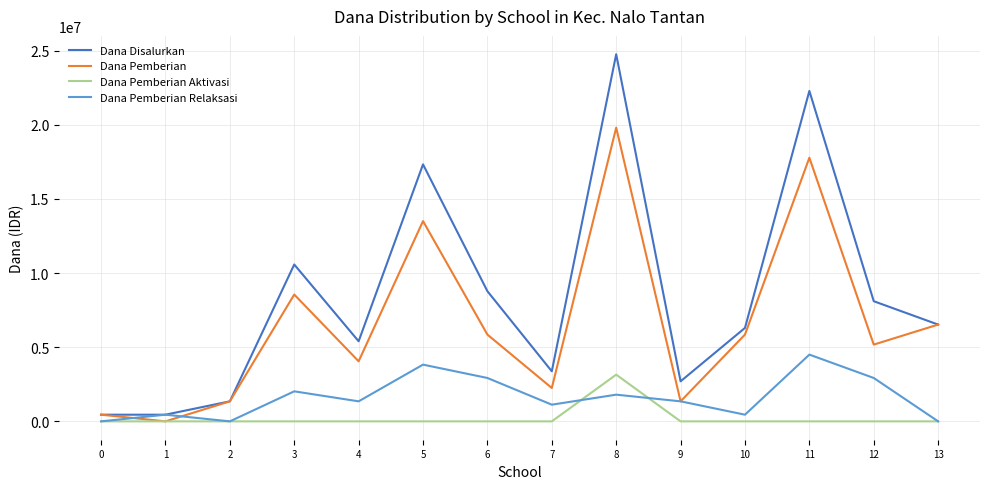

List the series in order of their peak value, highest first.

Dana Disalurkan, Dana Pemberian, Dana Pemberian Relaksasi, Dana Pemberian Aktivasi